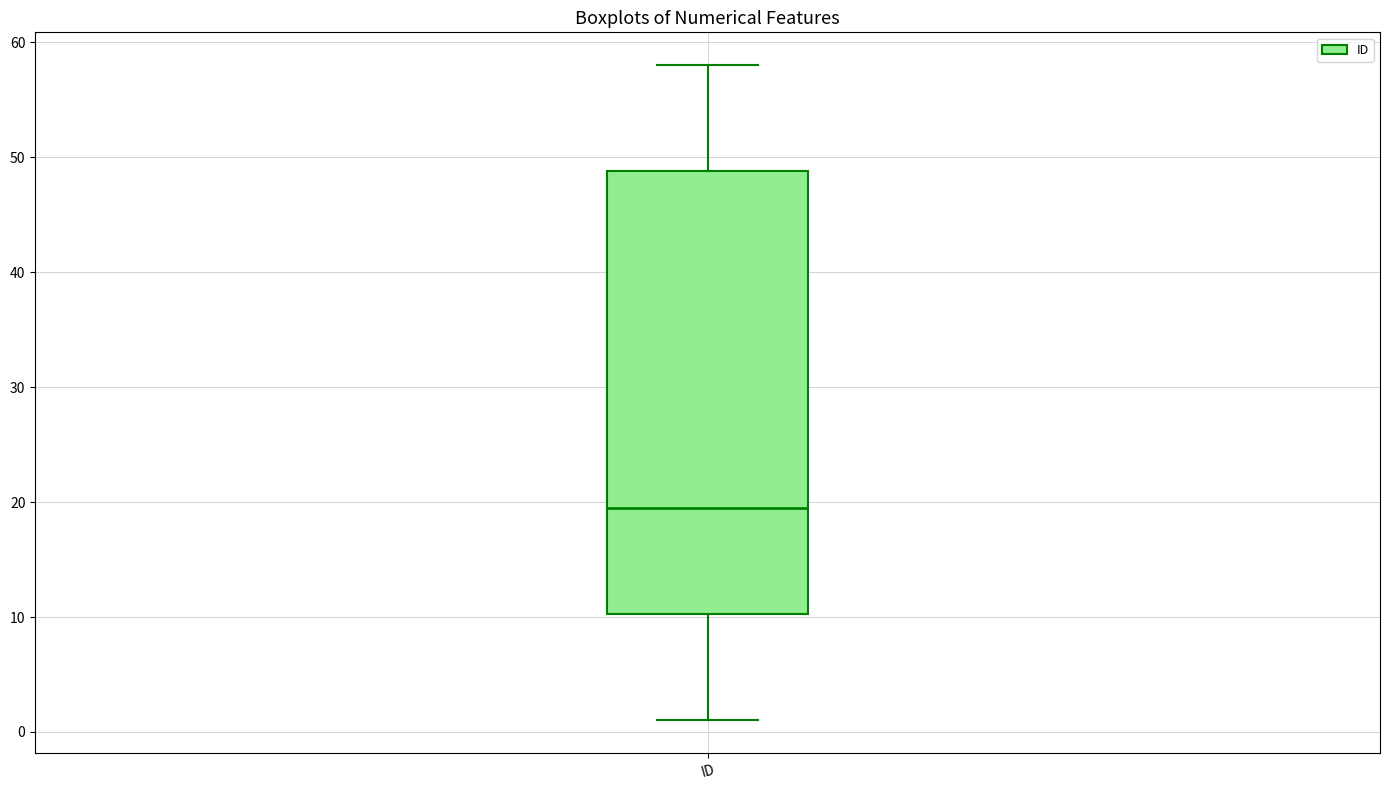

Where is the lower edge of the box for ID on the y-axis? The values are not printed on the chart, so give them approximately, as read against the axis.

10